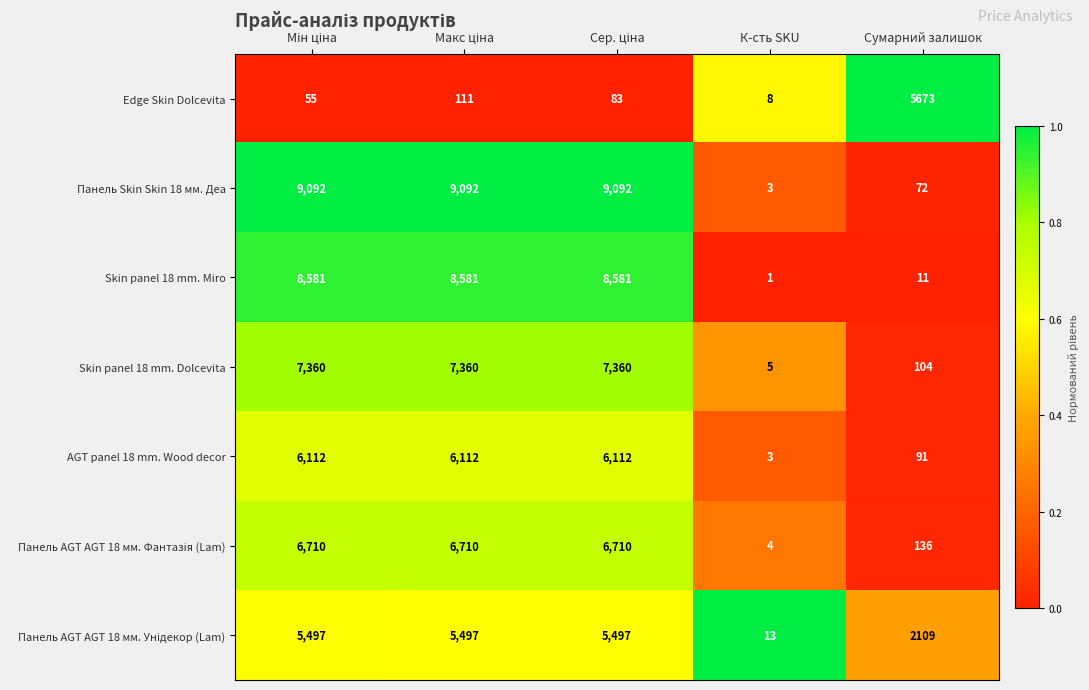

Which series has the widest spread of values?

Панель Skin Skin 18 мм. Деа